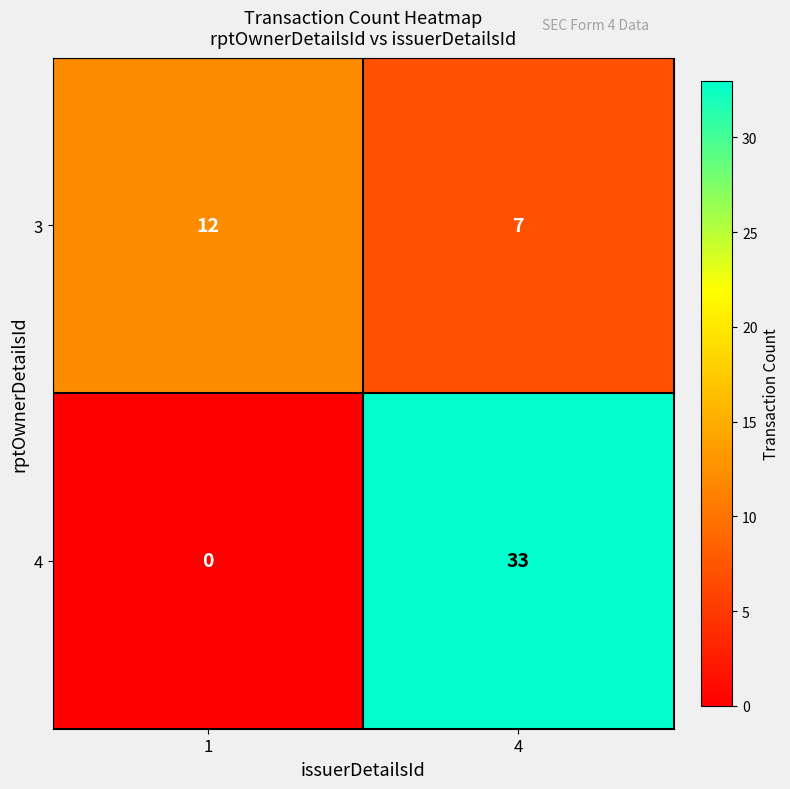

True or false: 3 has a value of 22 at 1.

False